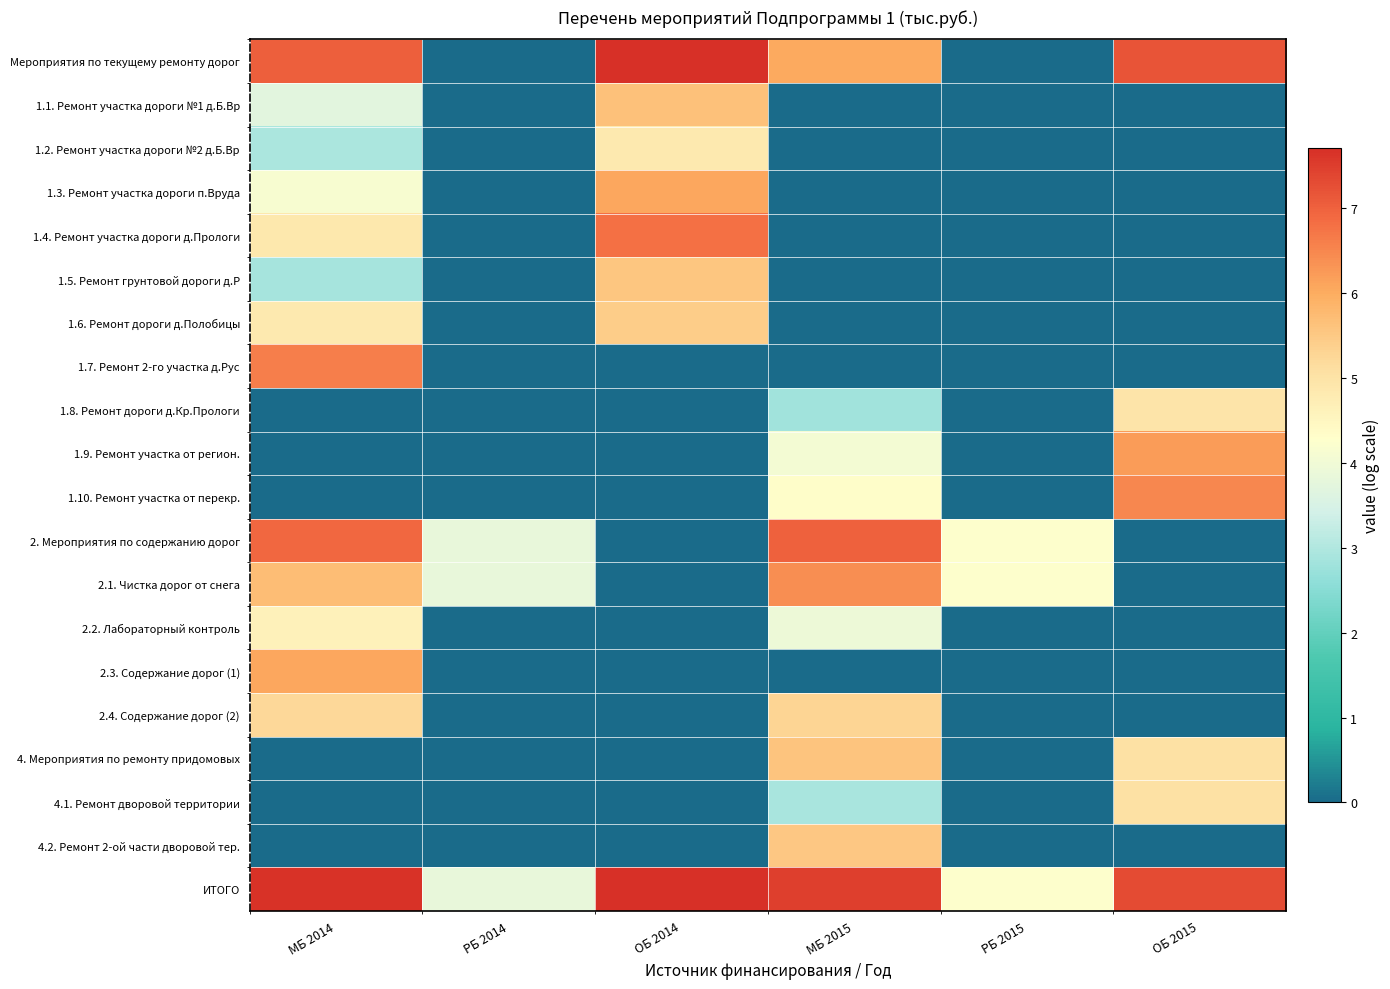

Between МБ 2014 and МБ 2015, which series saw the biggest shift?

1.7. Ремонт 2-го участка д.Рус